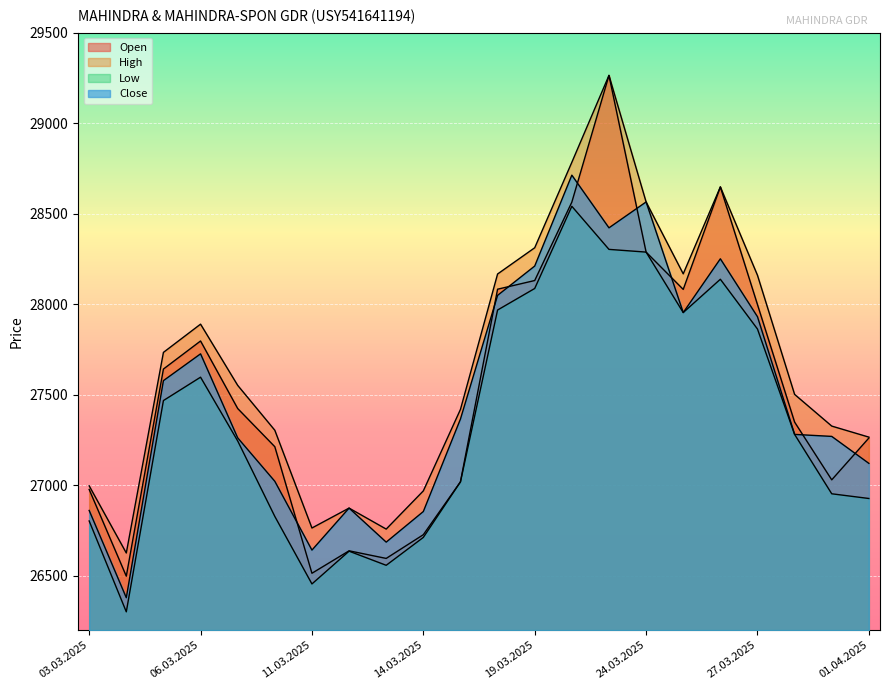

Reading left to right, list all the values displayed in this chart.

Open: 26977	26498	27642	27797	27424	27213	26514	26638	26596	26727	27019	28083	28131	28564	29264	28288	28082	28648	27998	27349	27030	27261
High: 26997	26626	27734	27890	27552	27304	26764	26874	26758	26969	27419	28167	28312	28784	29264	28565	28168	28648	28160	27502	27327	27266
Low: 26803	26301	27468	27597	27245	26828	26455	26636	26558	26712	27019	27968	28087	28541	28303	28288	27954	28138	27863	27281	26953	26927
Close: 26861	26379	27578	27726	27262	27022	26642	26874	26686	26855	27366	28049	28211	28713	28422	28565	27954	28251	27931	27281	27270	27121